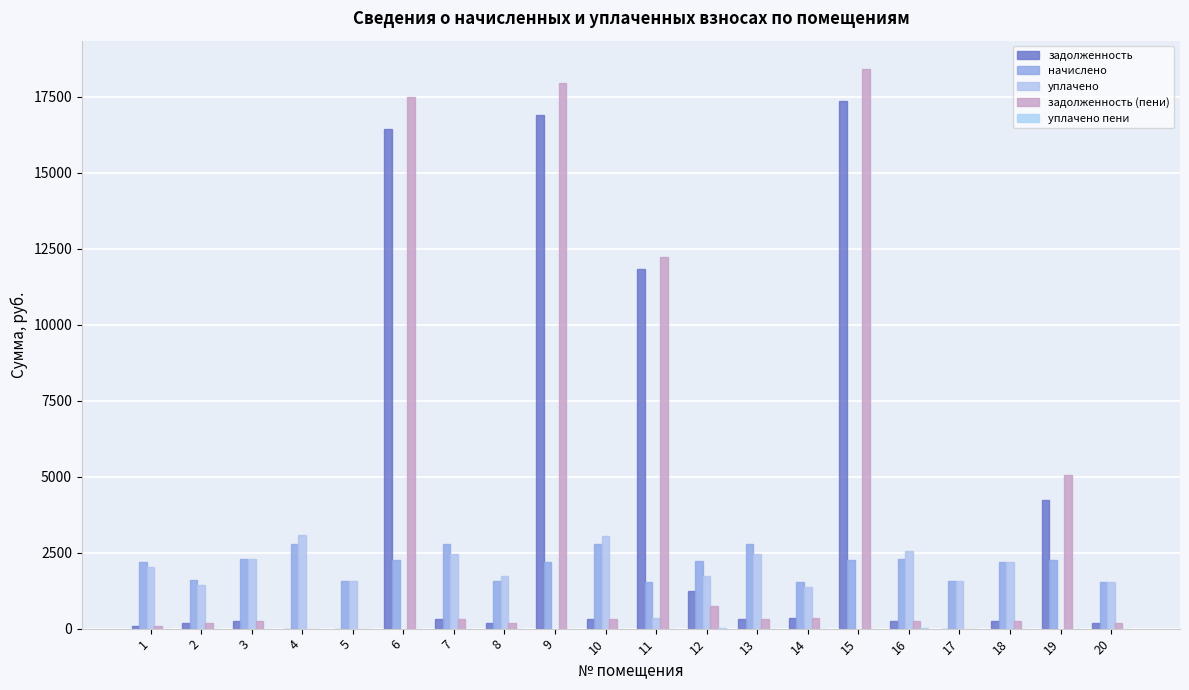

At how many categories does at least one series exceed 7453?

4